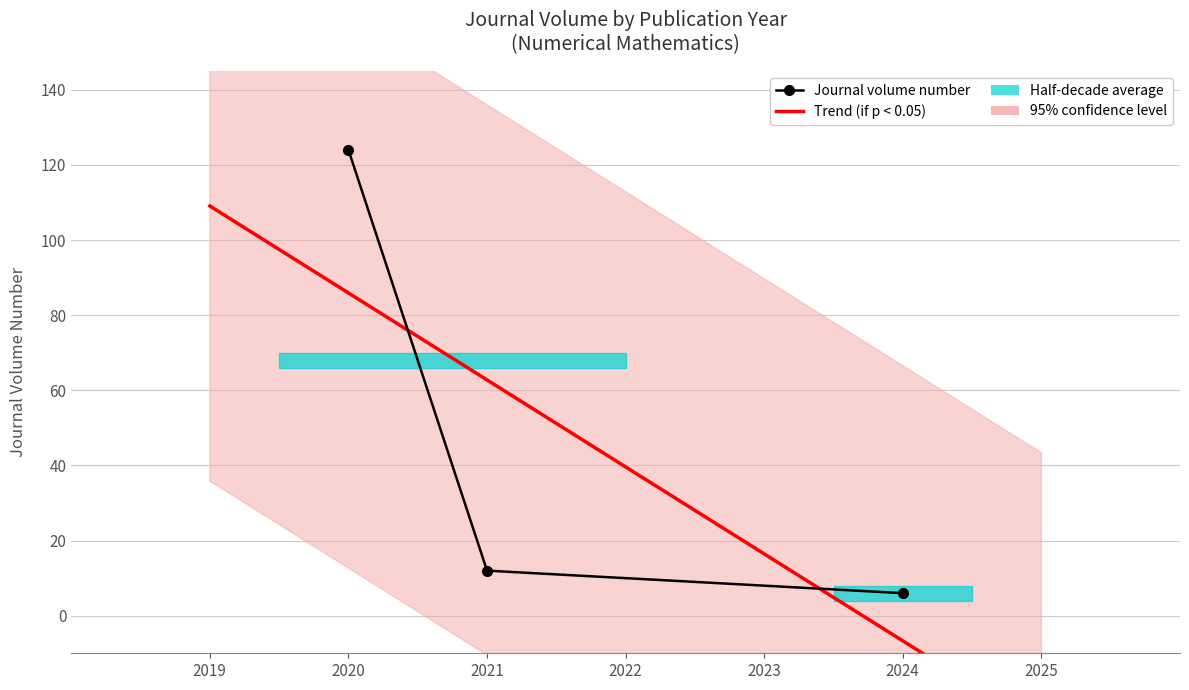

Is it true that the value at 2020 is 124?

True